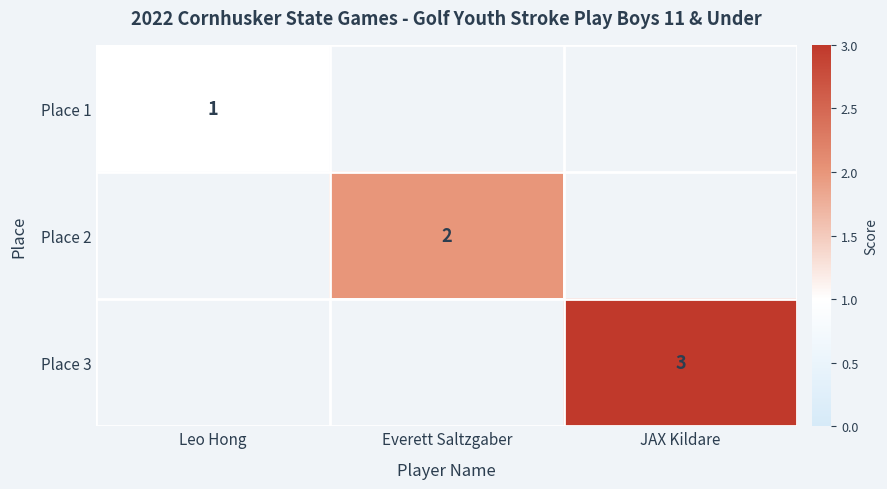

Is it true that Place 3 equals 5 at JAX Kildare?

False